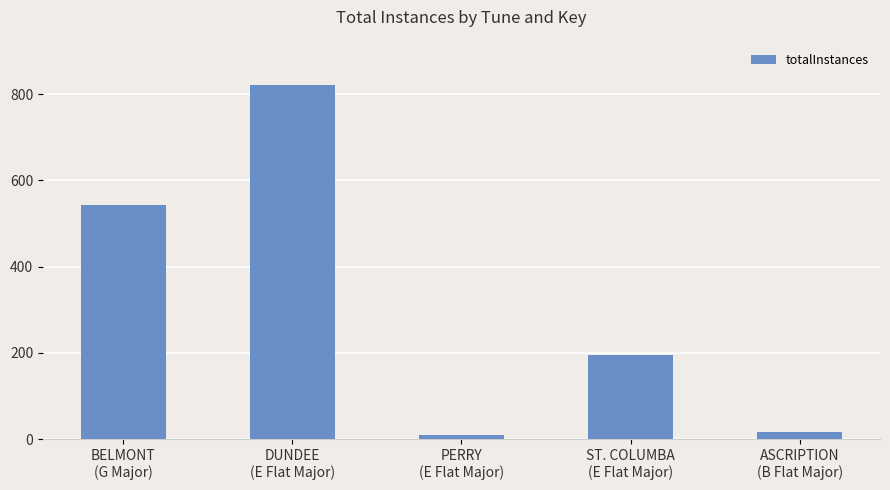

What is the average value?

317